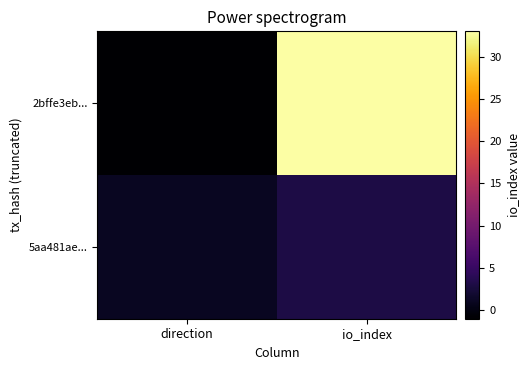

At direction, list the series in order from smallest to largest.

2bffe3eb..., 5aa481ae...